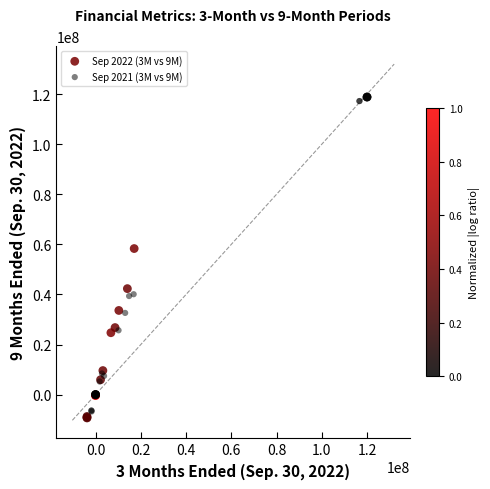

What are all the series names shown in the legend?

Sep 2022 (3M vs 9M), Sep 2021 (3M vs 9M)